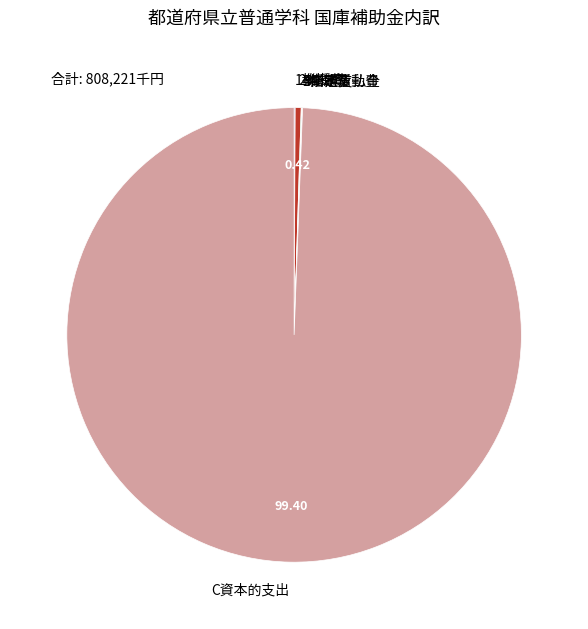

Which category has the biggest portion of the pie?

C資本的支出